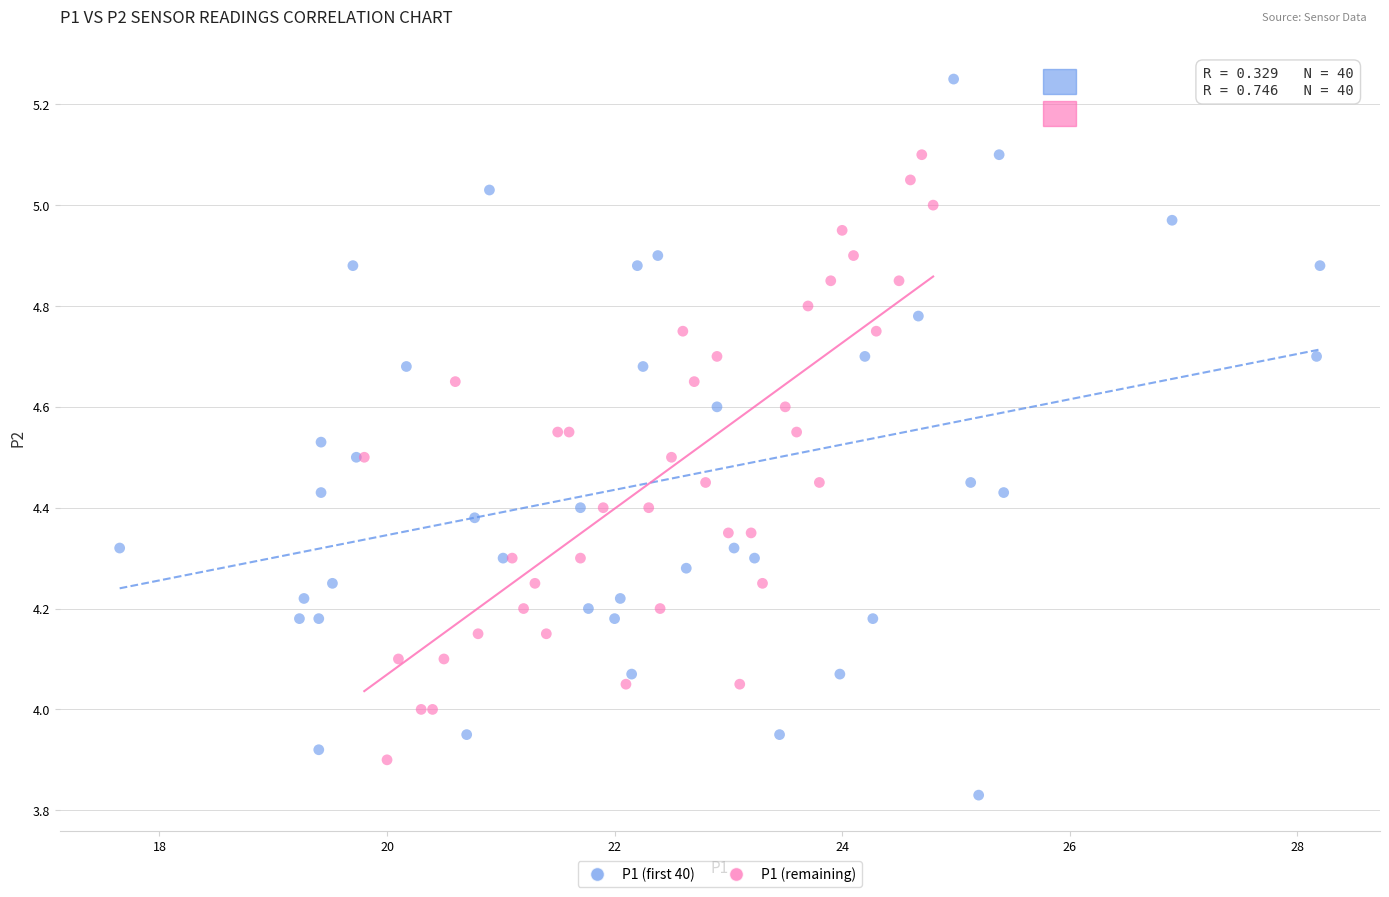

Which series contains the highest Y value?

P1 (first 40)